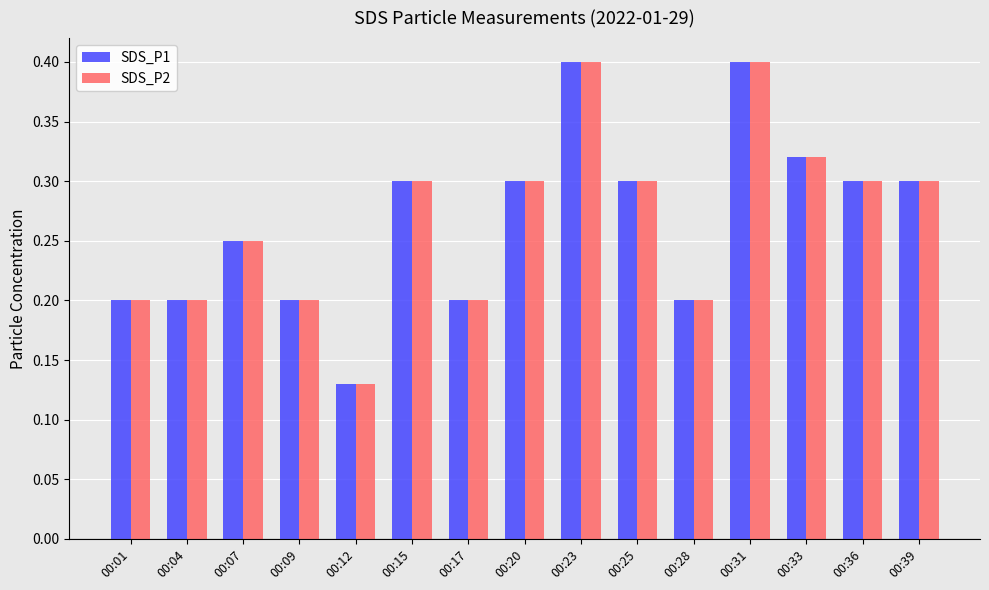

What are all the series names shown in the legend?

SDS_P1, SDS_P2